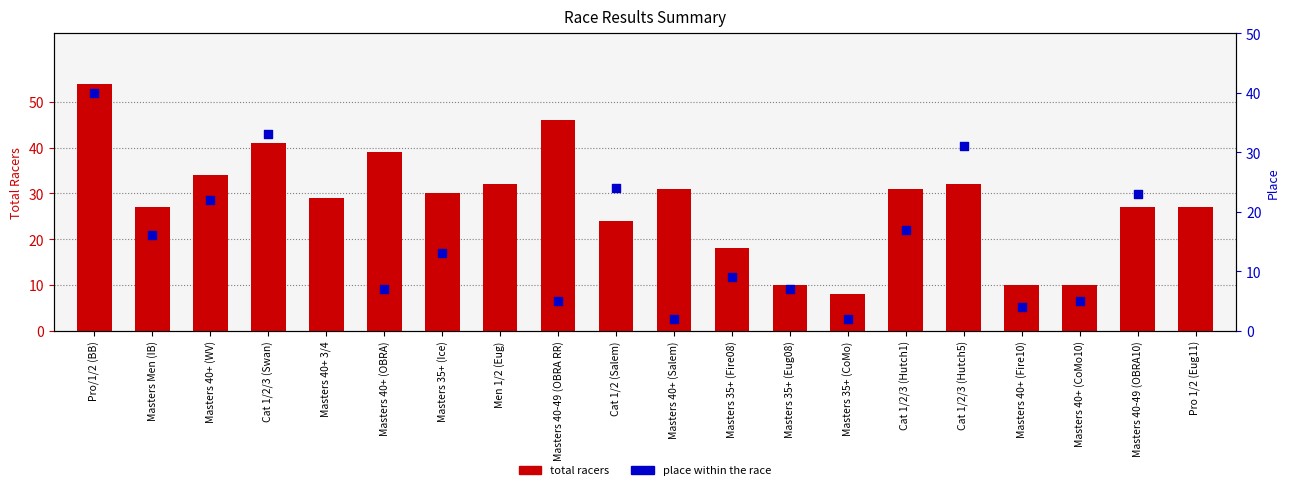

What is the ratio of the value at Cat 1/2/3 (Swan) to the value at Masters 40-49 (OBRA10)?

1.5